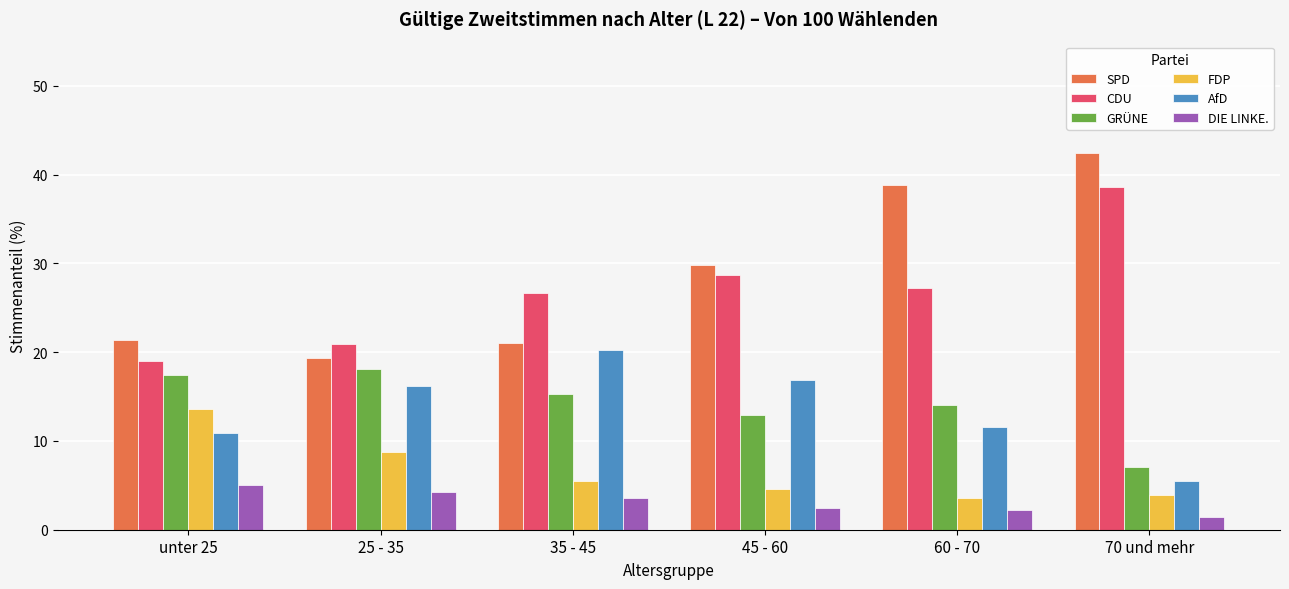

What position from the right is 70 und mehr?

1